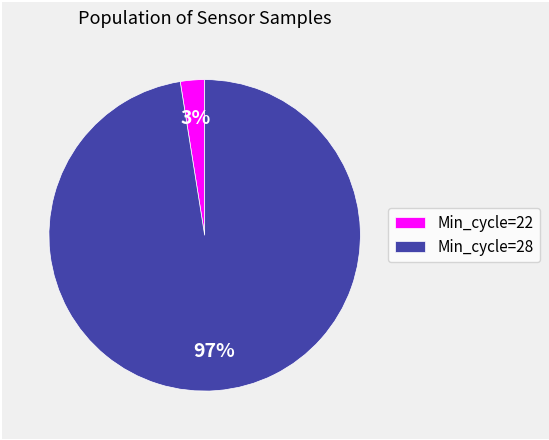

Which slice is the largest?

Min_cycle=28